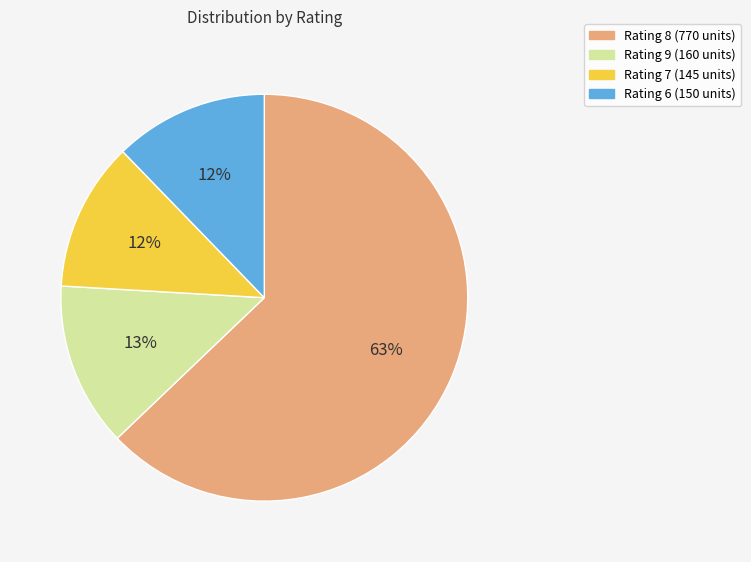

To the nearest percent, what is the difference between the Rating 7 (145 units) and Rating 9 (160 units) slice percentages?

1%